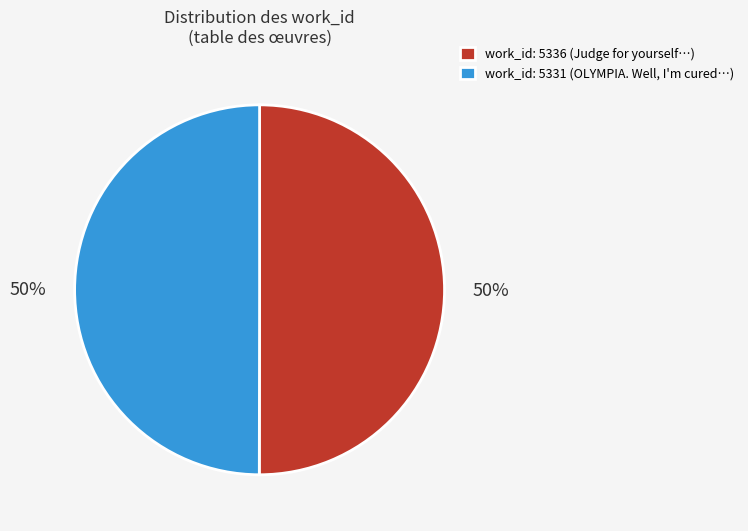

Count the number of slices in the pie.

2